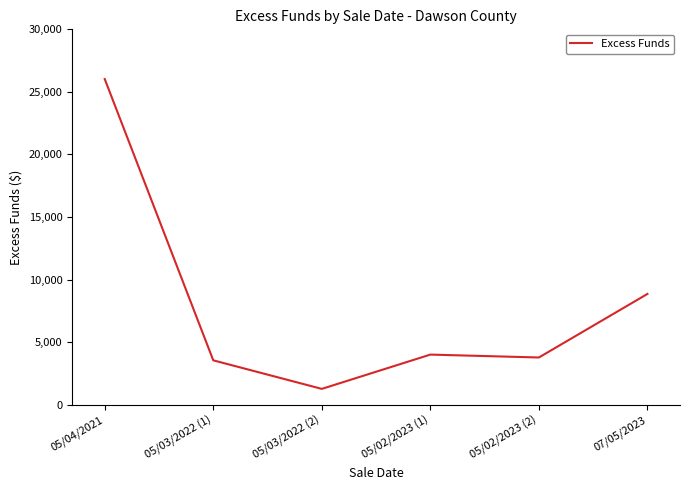

What is the sum of all values?

47484.5